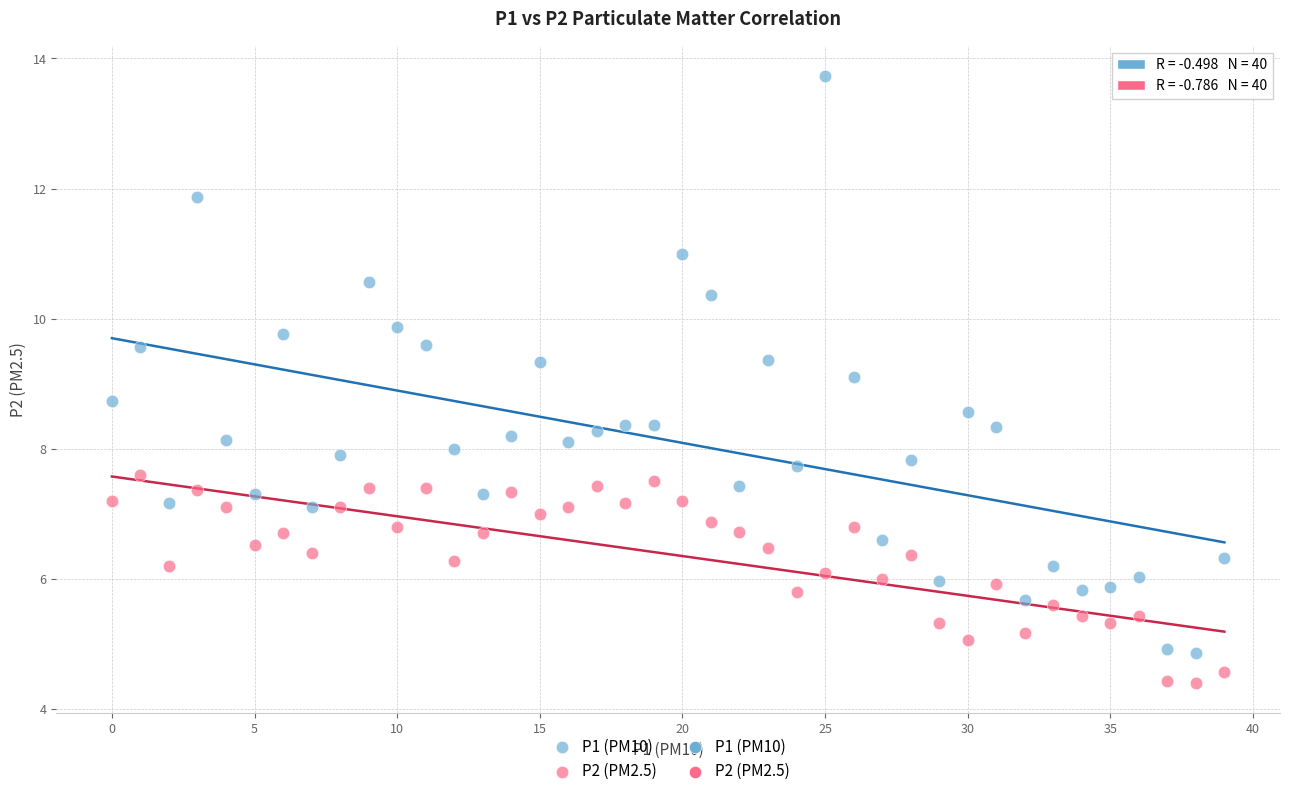

Which series has the widest spread of Y values?

P1 (PM10)